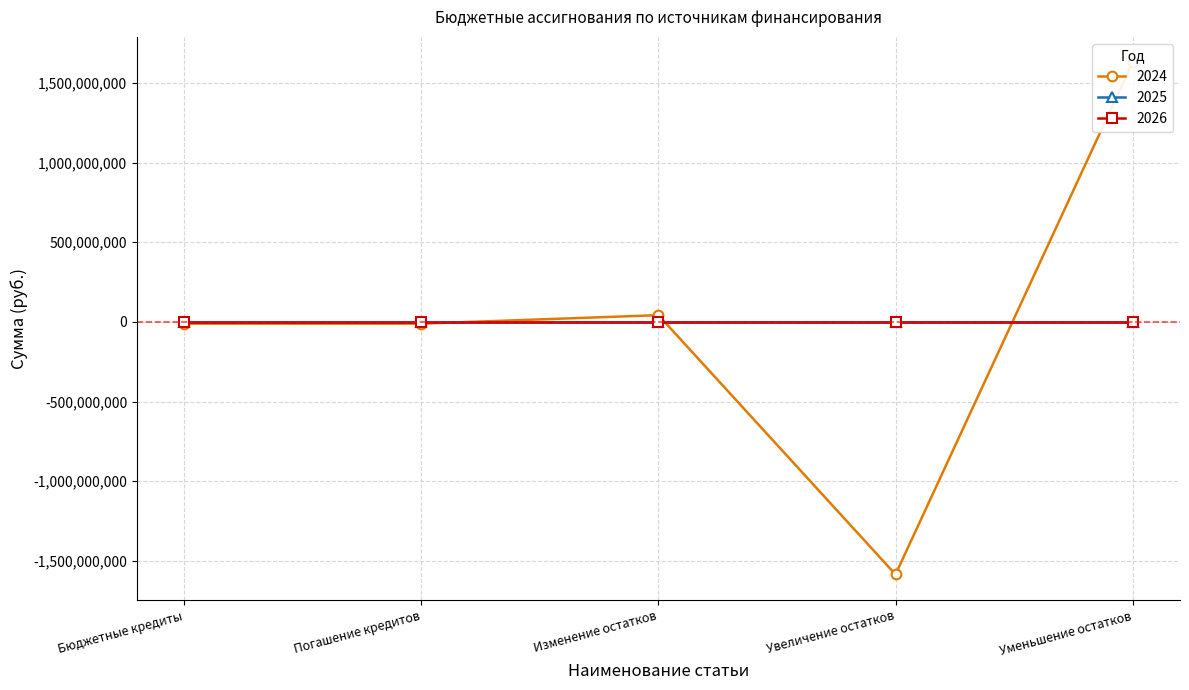

Rank the categories by 2024 value from highest to lowest.

Уменьшение остатков, Изменение остатков, Бюджетные кредиты, Погашение кредитов, Увеличение остатков